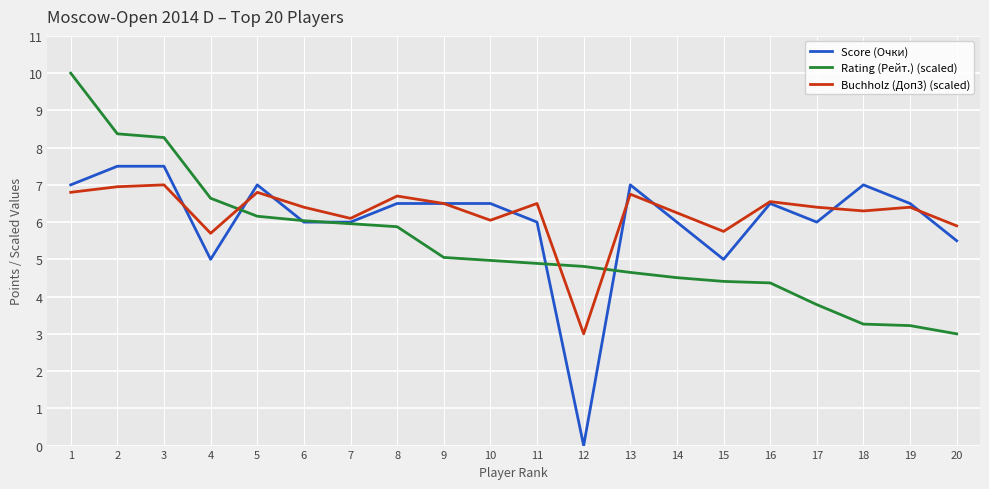

What is the difference between the maximum and minimum values in the Buchholz (Доп3) (scaled) series?

4.0